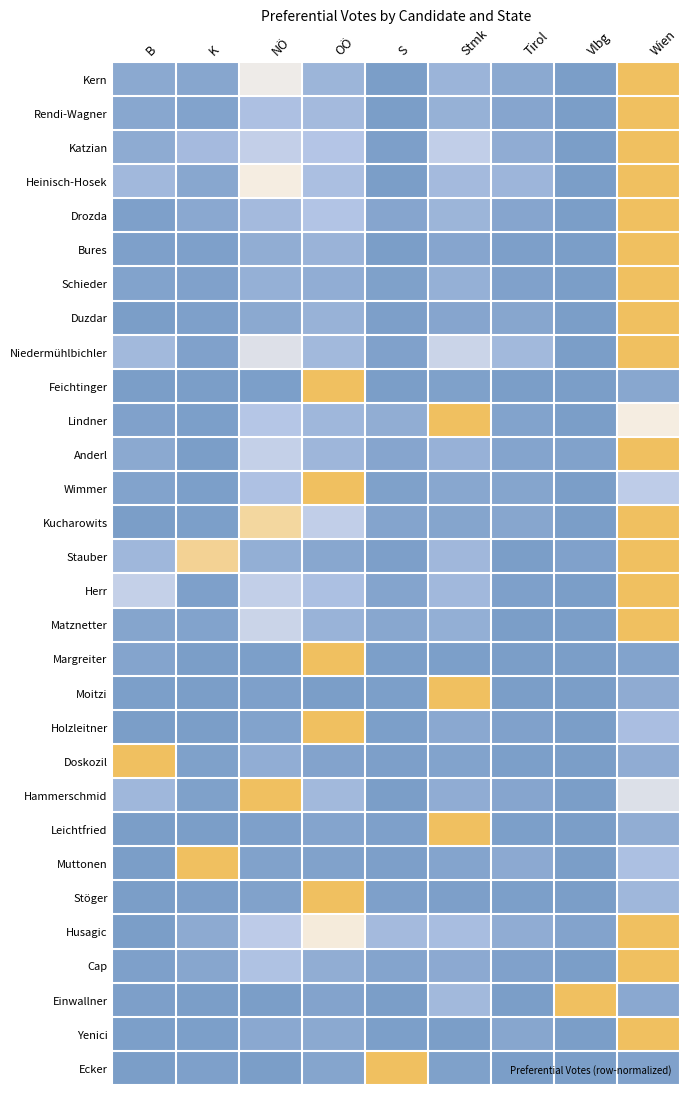

List the series in order of their peak value, lowest first.

Kern, Rendi-Wagner, Katzian, Heinisch-Hosek, Drozda, Bures, Schieder, Duzdar, Niedermühlbichler, Feichtinger, Lindner, Anderl, Wimmer, Kucharowits, Stauber, Herr, Matznetter, Margreiter, Moitzi, Holzleitner, Doskozil, Hammerschmid, Leichtfried, Muttonen, Stöger, Husagic, Cap, Einwallner, Yenici, Ecker